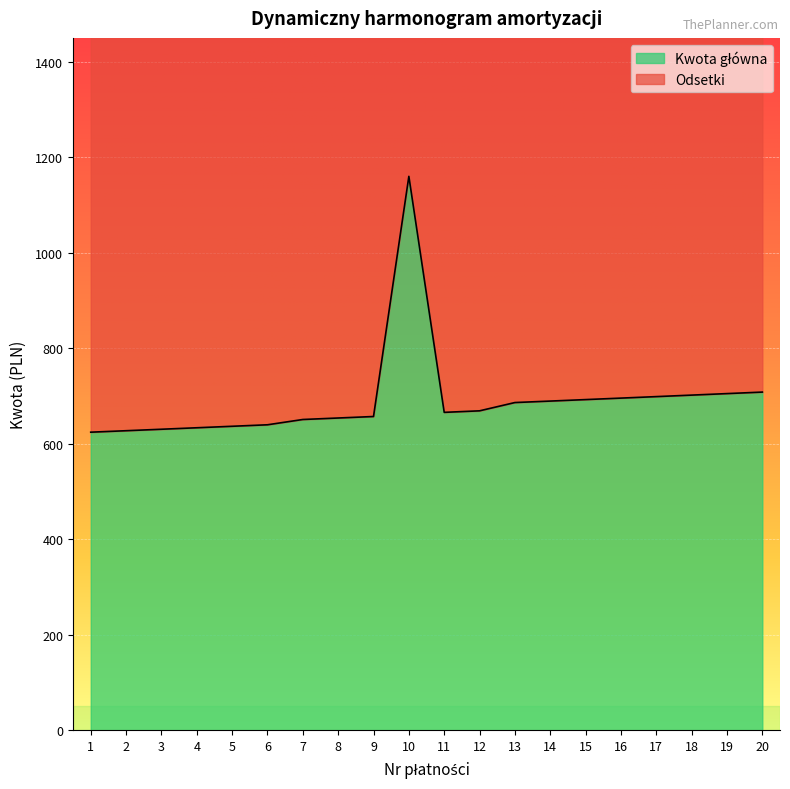

Reading right to left, extract all data points from this chart.

20=708.2	19=705.1	18=701.9	17=698.8	16=695.6	15=692.5	14=689.4	13=686.3	12=669.0	11=665.8	10=1160.2	9=657.1	8=653.9	7=650.8	6=639.7	5=636.6	4=633.5	3=630.4	2=627.3	1=624.2